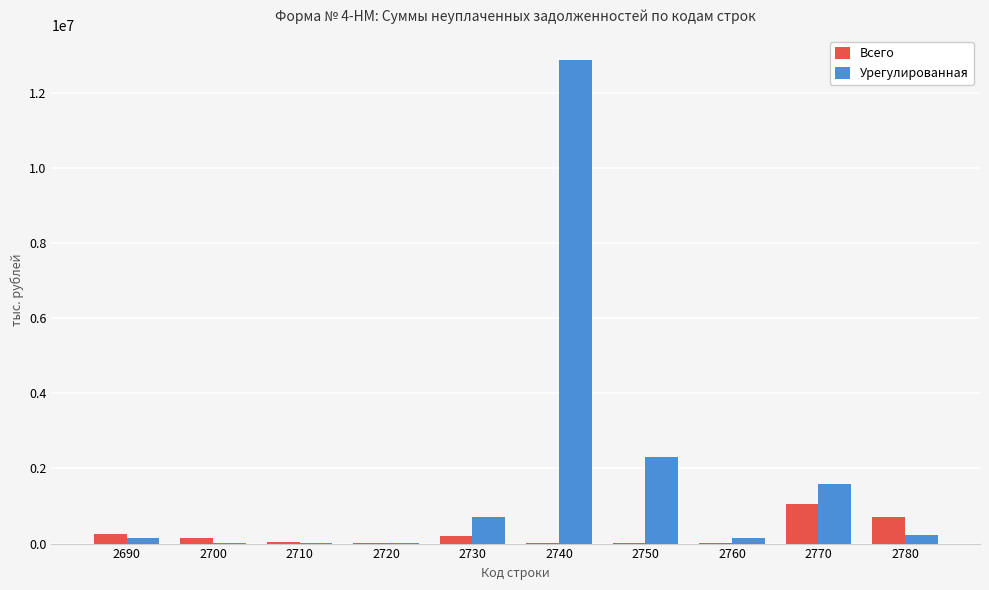

Which series has the largest total across all categories?

Урегулированная